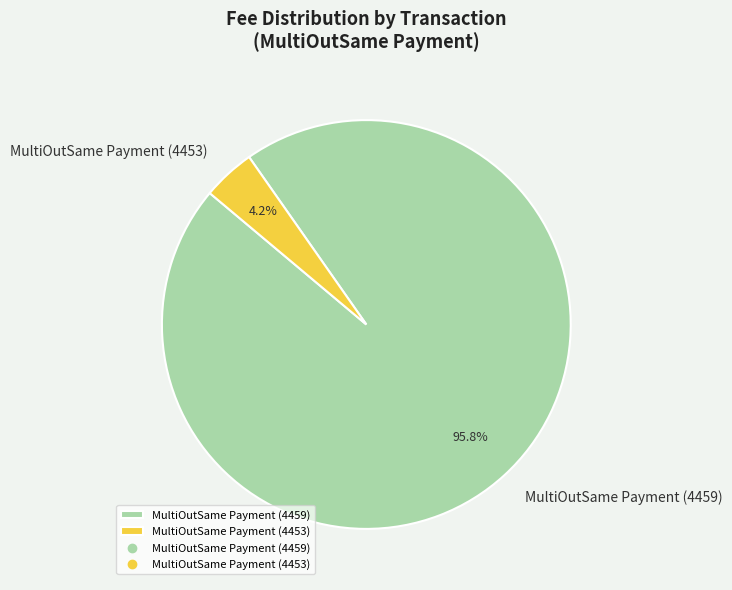

Rank the categories by value from highest to lowest.

MultiOutSame Payment (4459), MultiOutSame Payment (4453)